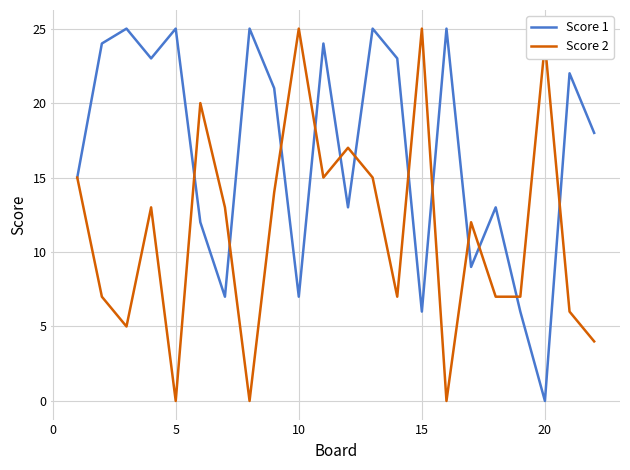

List the series in order of their overall mean, lowest first.

Score 2, Score 1